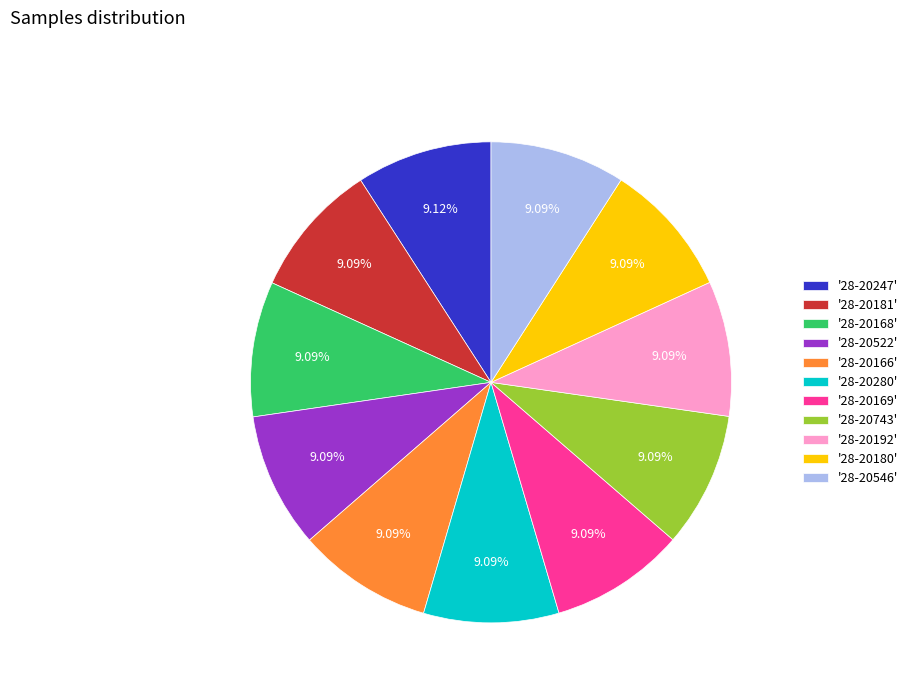

What is the ratio of the value at '28-20247' to the value at '28-20168'?

1.0